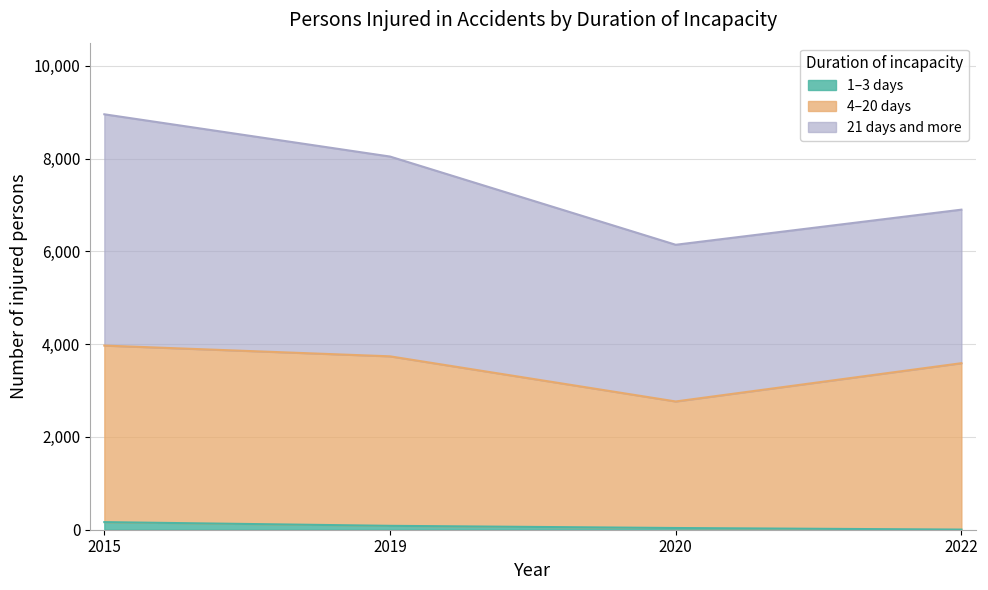

What is the difference between the 1-3 days values at 2022 and 2019?

81